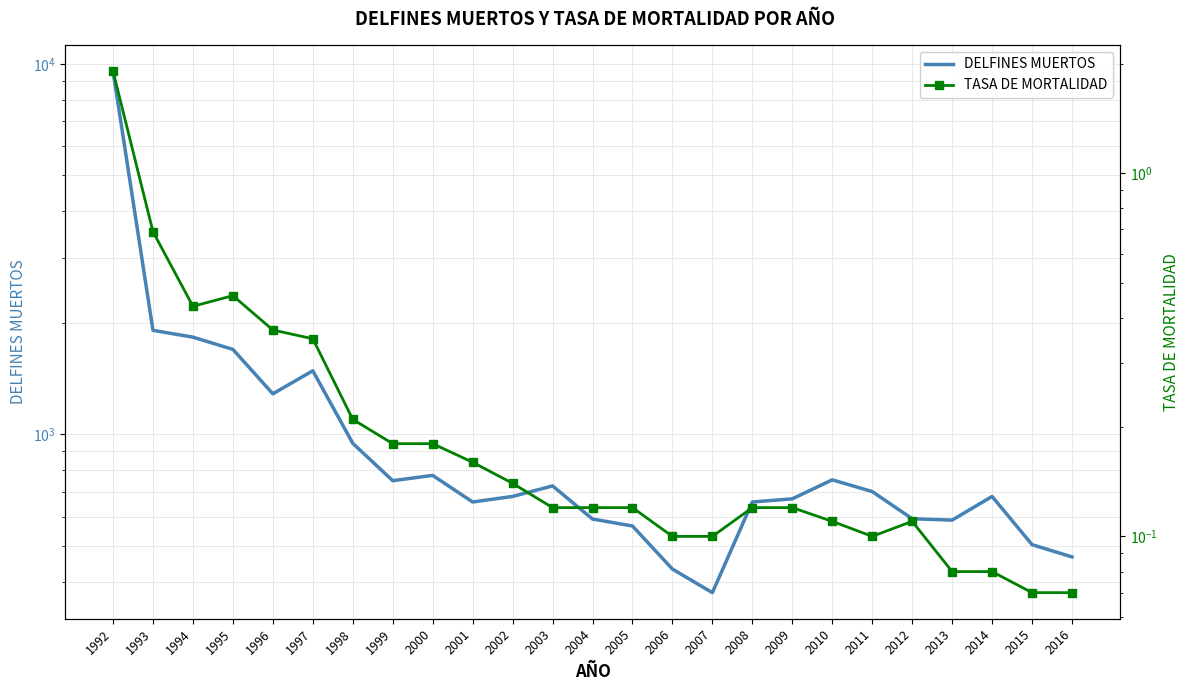

Which category has the highest value in the TASA DE MORTALIDAD series?

1992